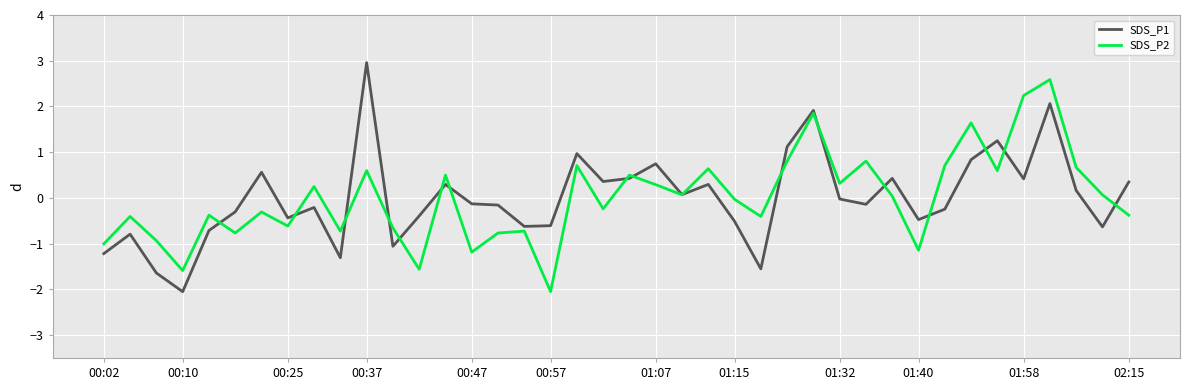

What is the maximum value shown in the chart?

3.0